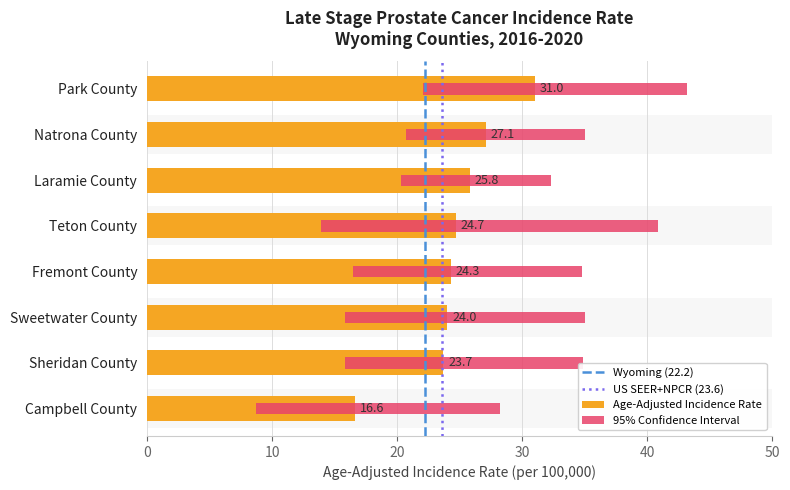

At which label does Lower 95% CI first exceed 16?

Fremont County